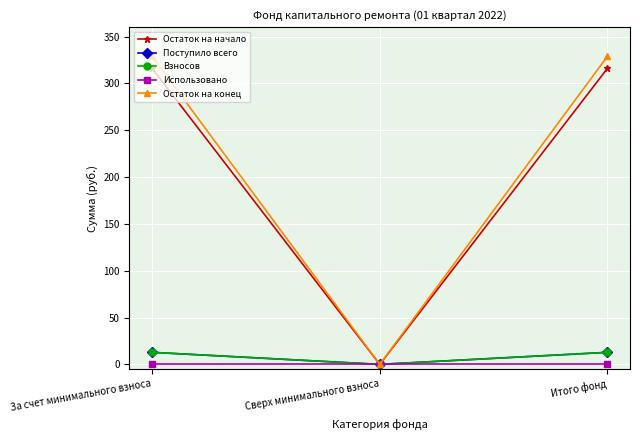

What is the total value across all series at Итого фонд?

670.3